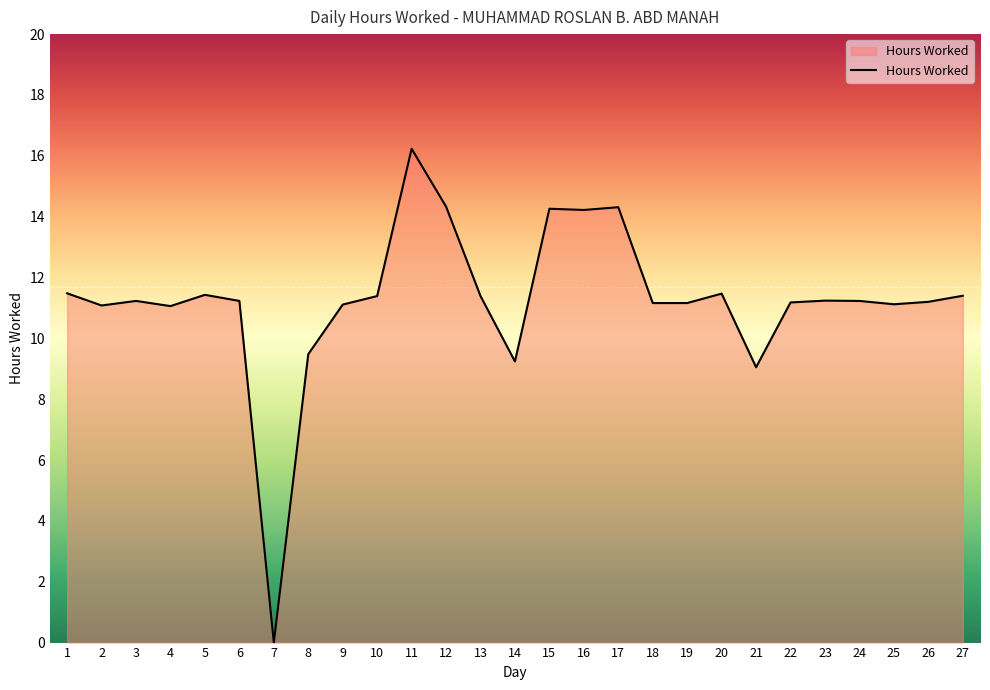

What is the sum of the values at 3 and 11?

27.5